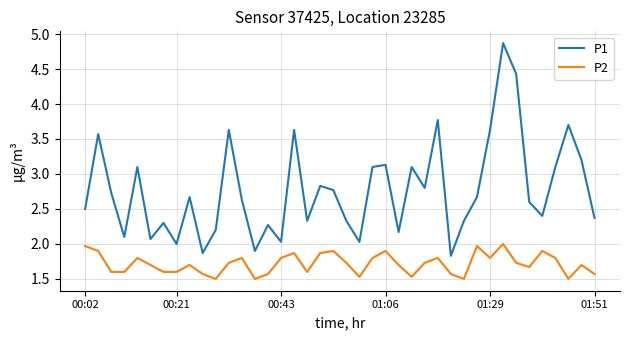

Does the chart have visible grid lines?

Yes